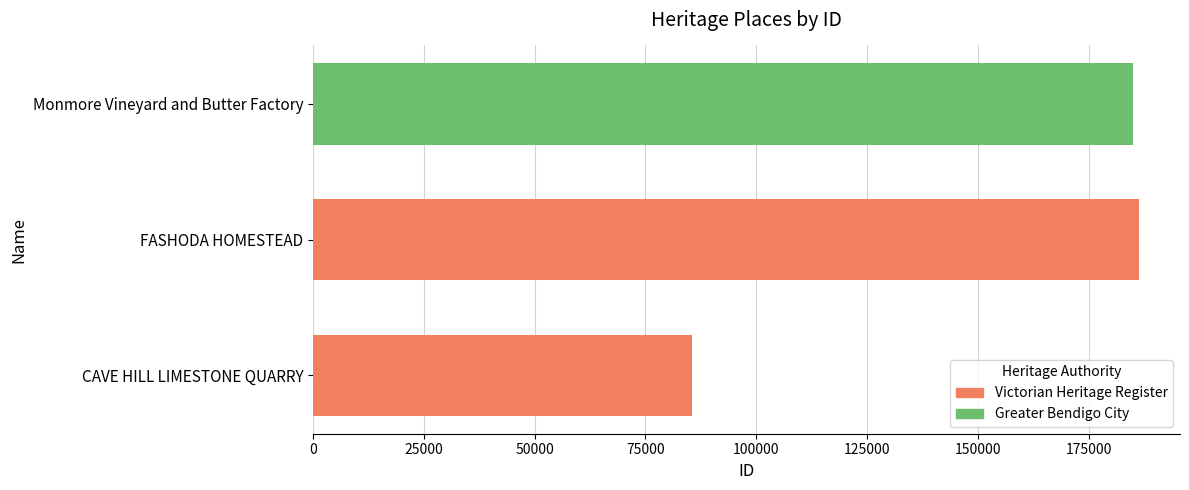

Which label corresponds to the smallest value in the chart?

CAVE HILL LIMESTONE QUARRY